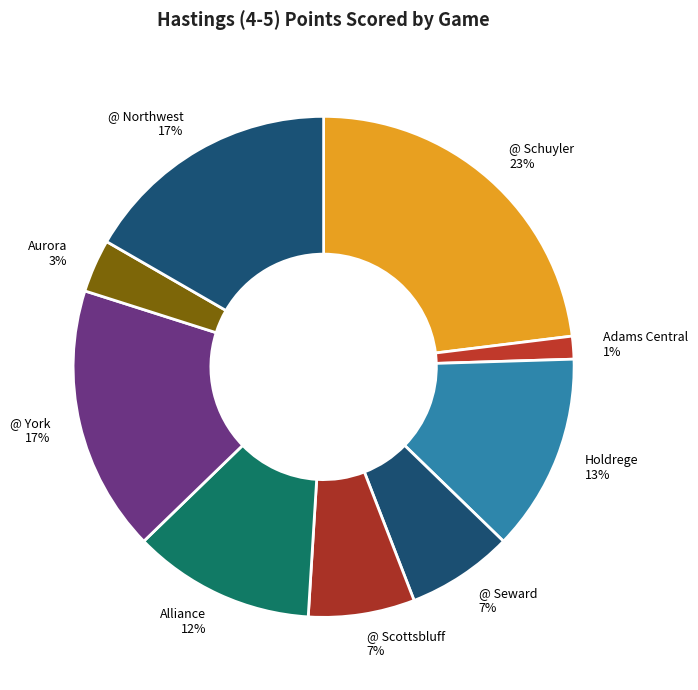

Which has a higher value, Adams Central or Alliance?

Alliance